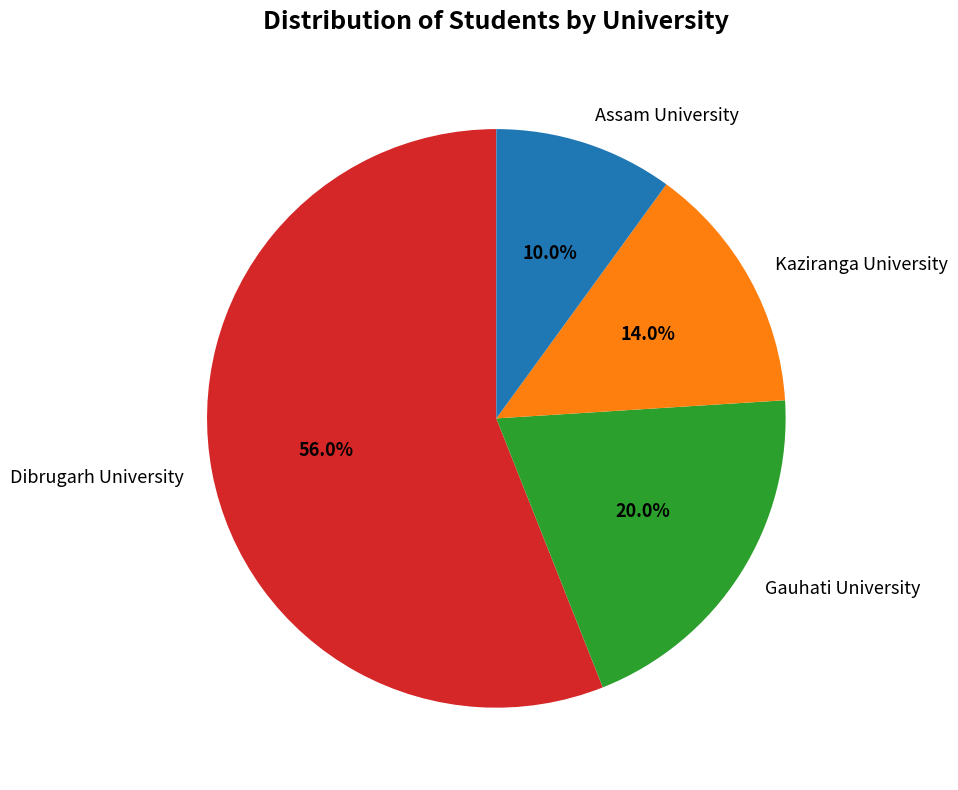

Which category has the biggest portion of the pie?

Dibrugarh University